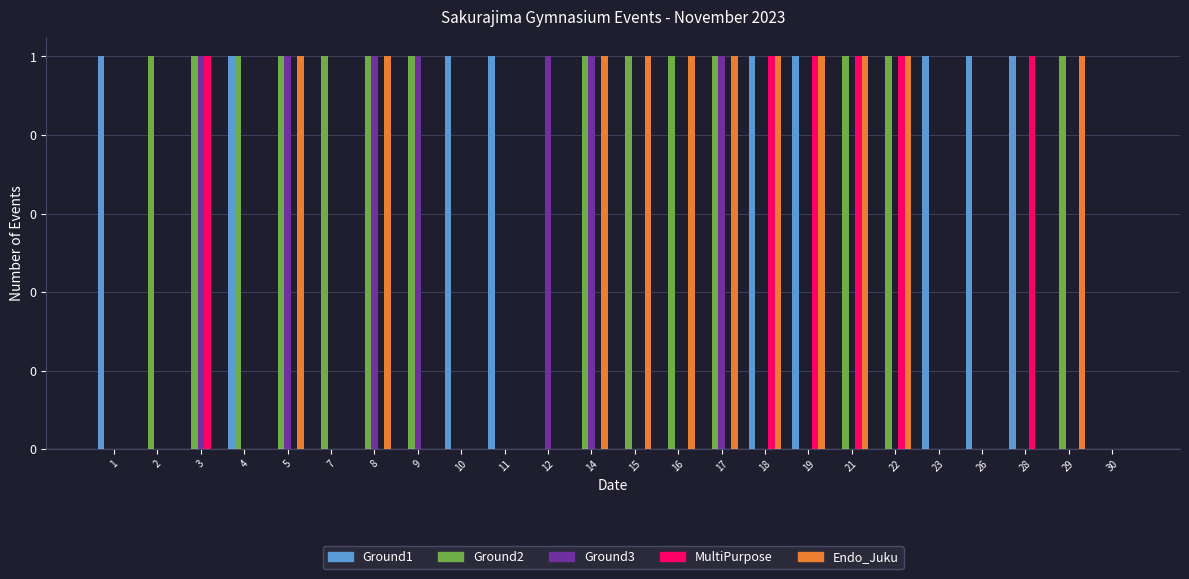

Does the chart contain stacked bars?

No